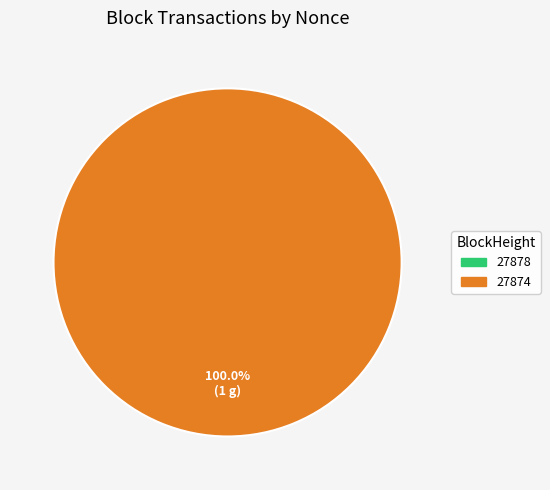

Which slice is the largest?

27874